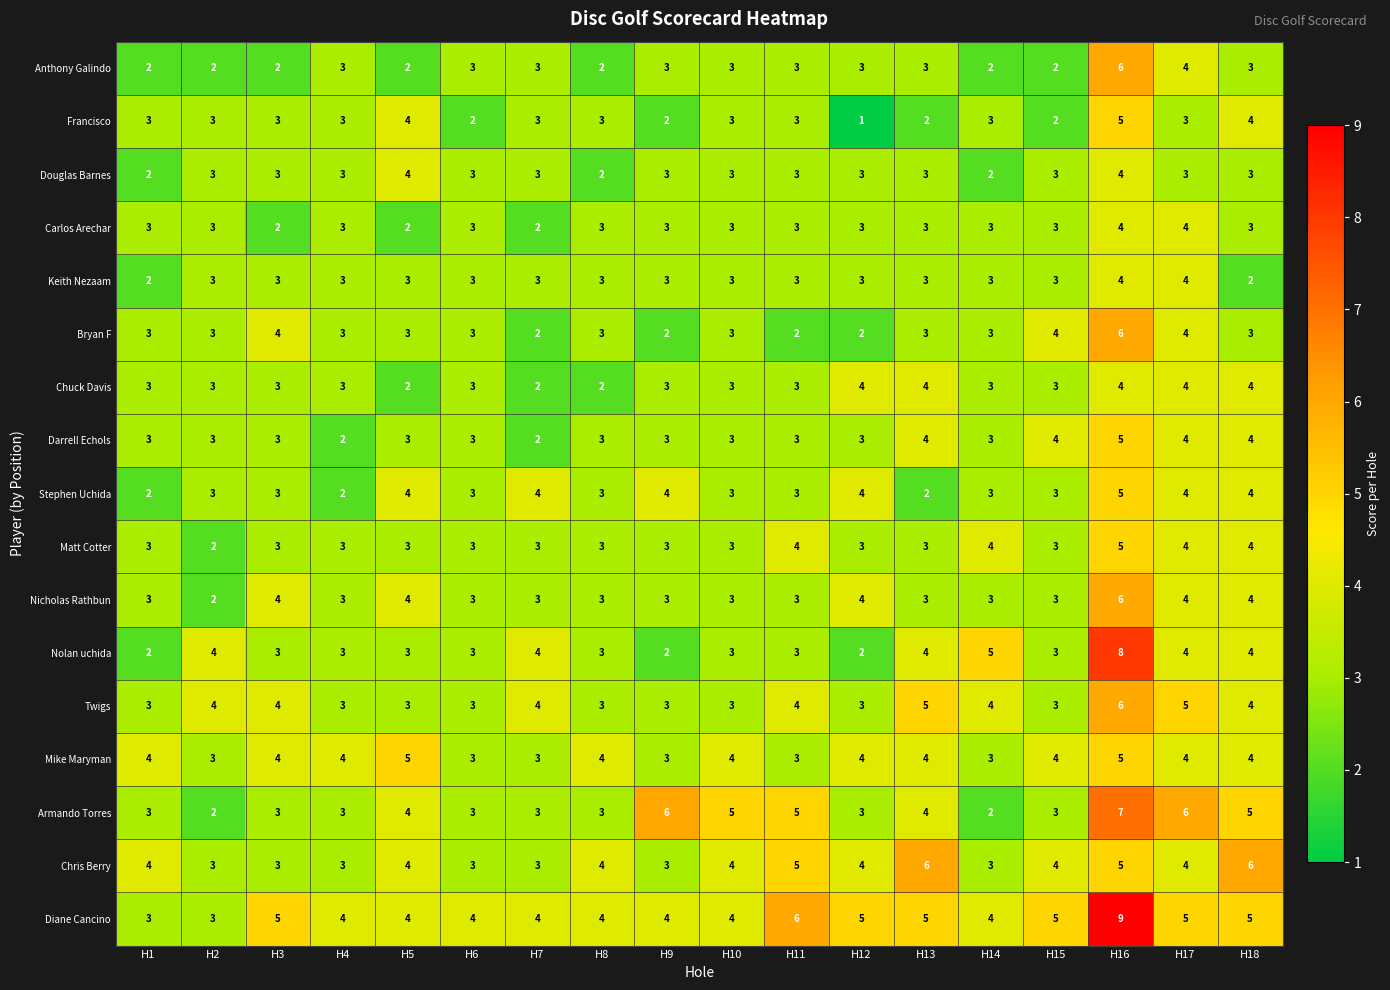

What is the spread (max minus min) of values at H16?

5